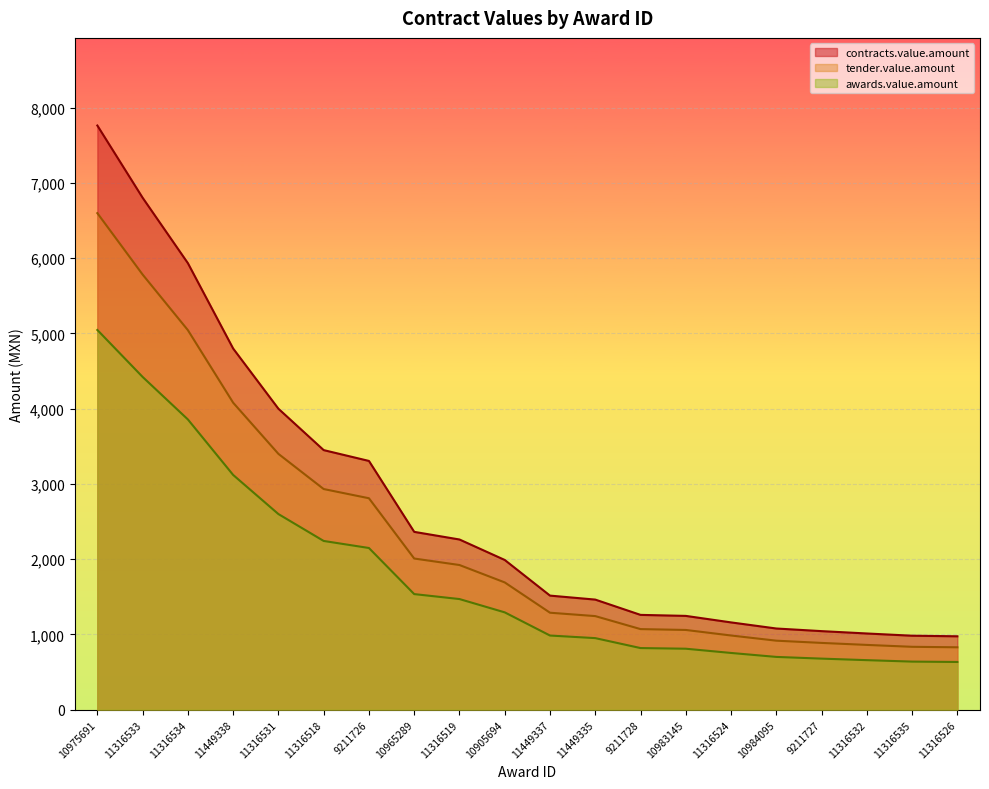

True or false: awards.value.amount and tender.value.amount cross at least once.

False